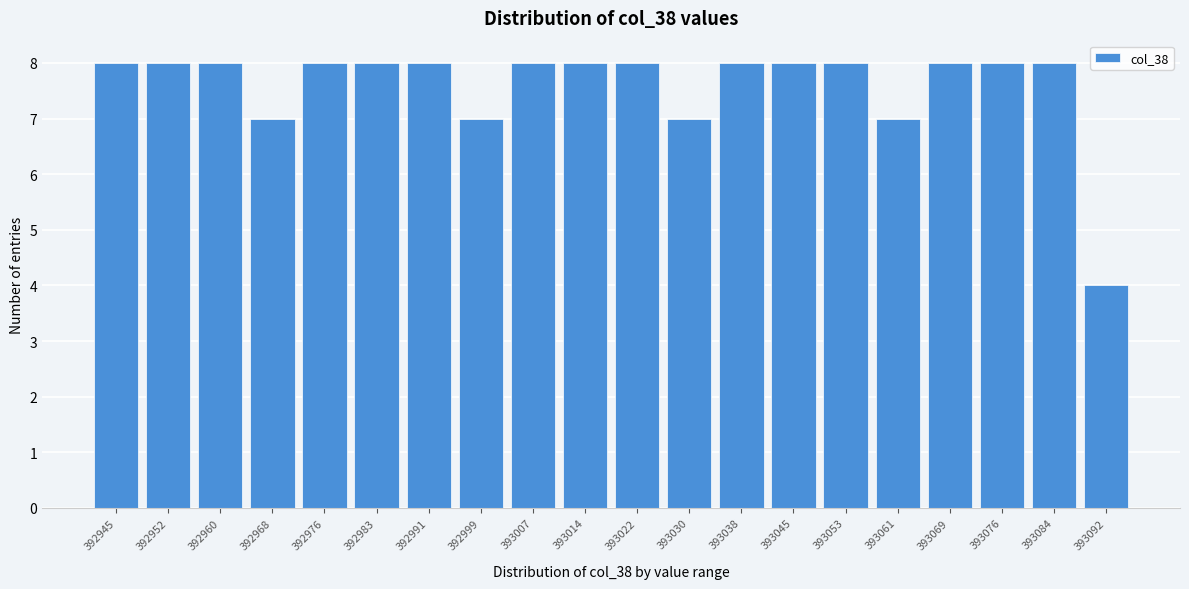

Reading left to right, extract all data points from this chart.

392945=8	392952=8	392960=8	392968=7	392976=8	392983=8	392991=8	392999=7	393007=8	393014=8	393022=8	393030=7	393038=8	393045=8	393053=8	393061=7	393069=8	393076=8	393084=8	393092=4